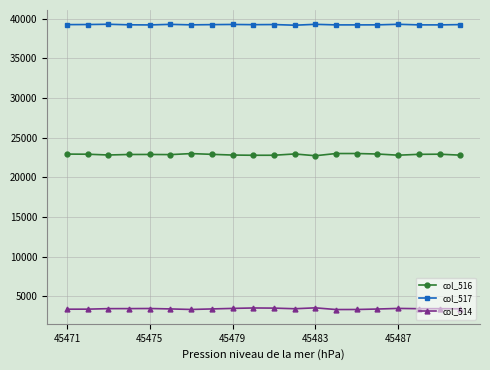

At how many categories does at least one series exceed 24566?

20